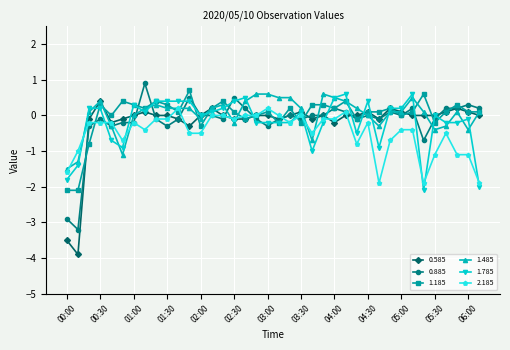

What is the value of the 1.485 point at the 14th from the left?

0.2